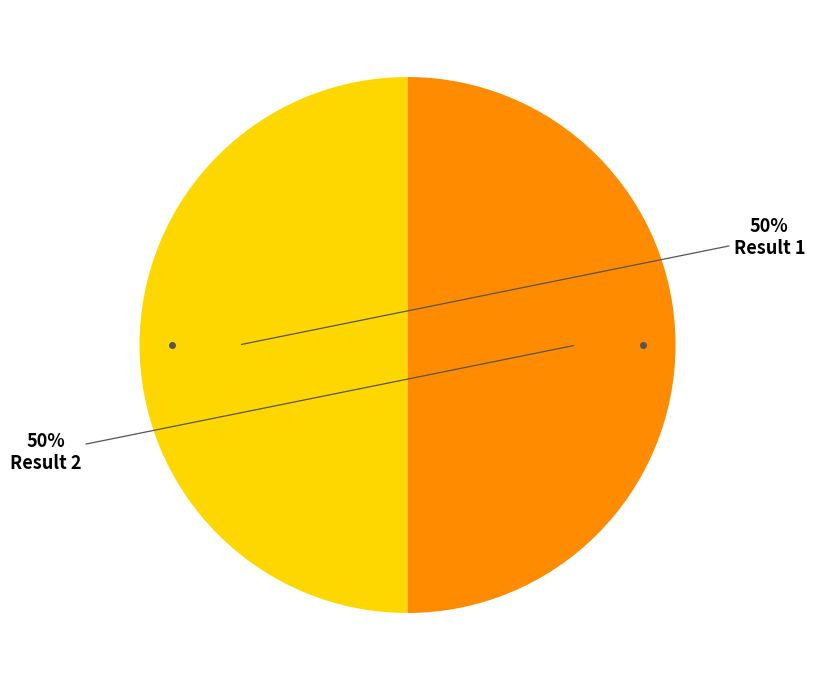

How many segments does this pie chart have?

2